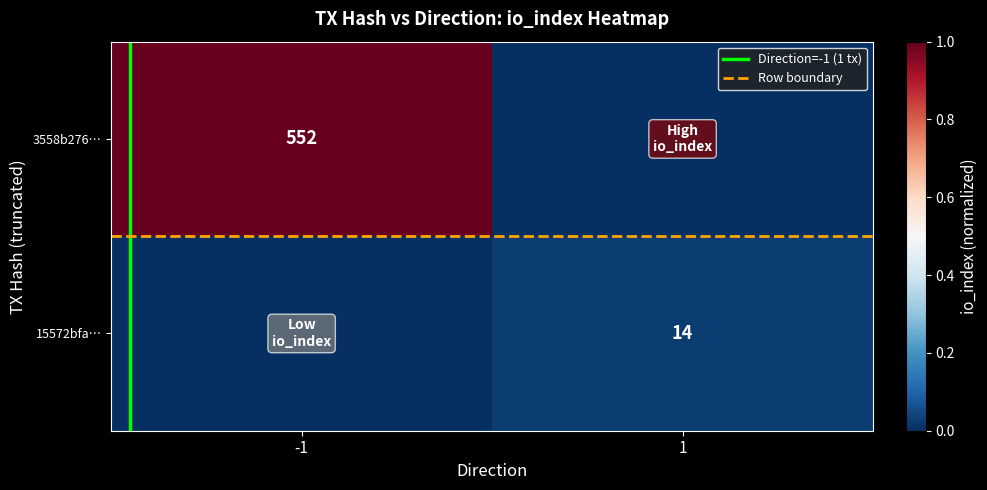

Is it true that 15572bfa… equals 0.0 at 1?

True